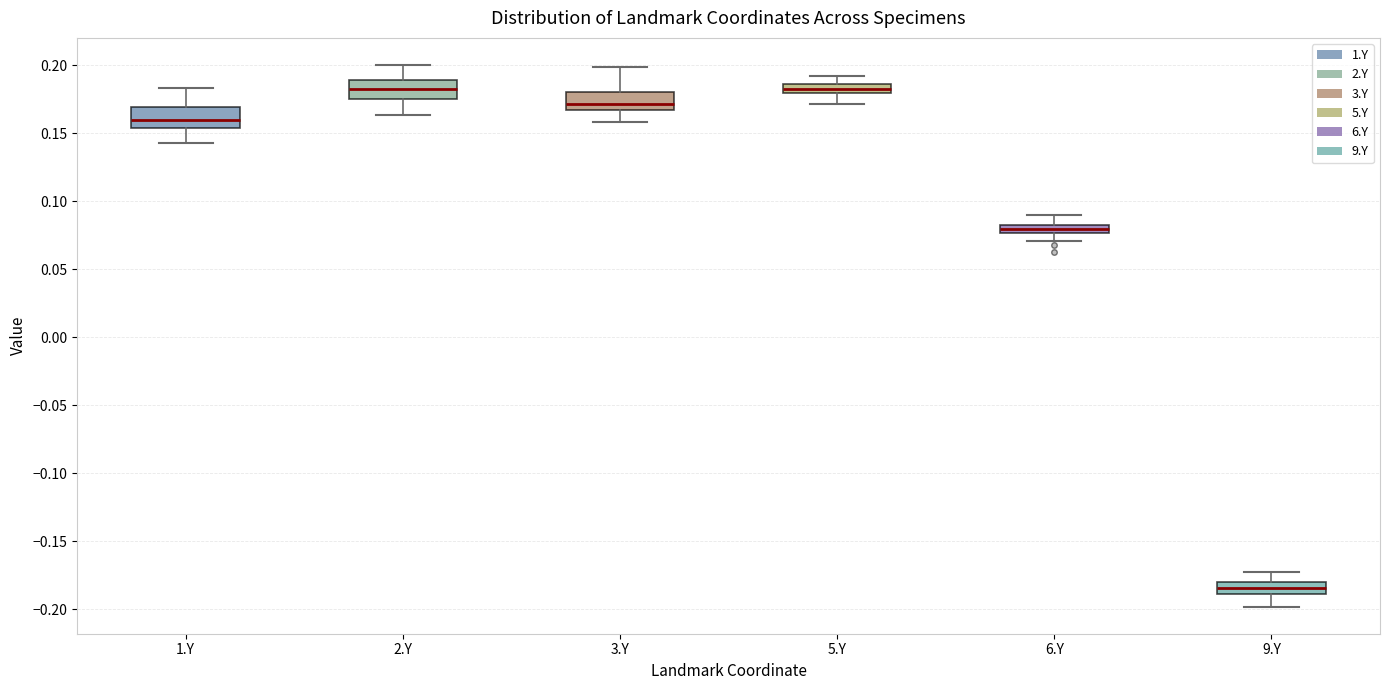

Where is the lower edge of the box for 3.Y on the y-axis? The values are not printed on the chart, so give them approximately, as read against the axis.

0.170